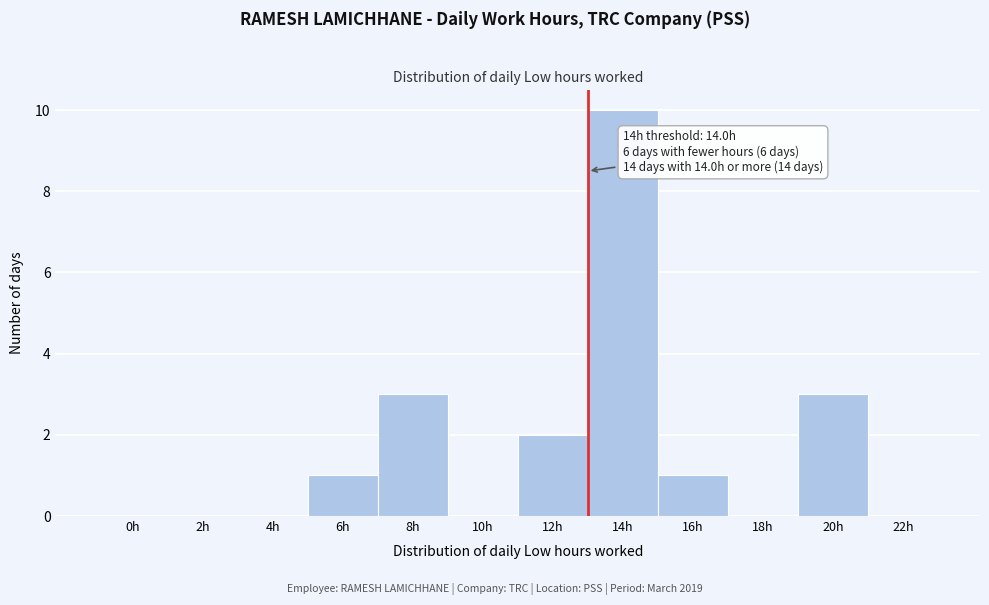

Reading left to right, transcribe all the data shown in this chart.

0h=0	2h=0	4h=0	6h=1	8h=3	10h=0	12h=2	14h=10	16h=1	18h=0	20h=3	22h=0